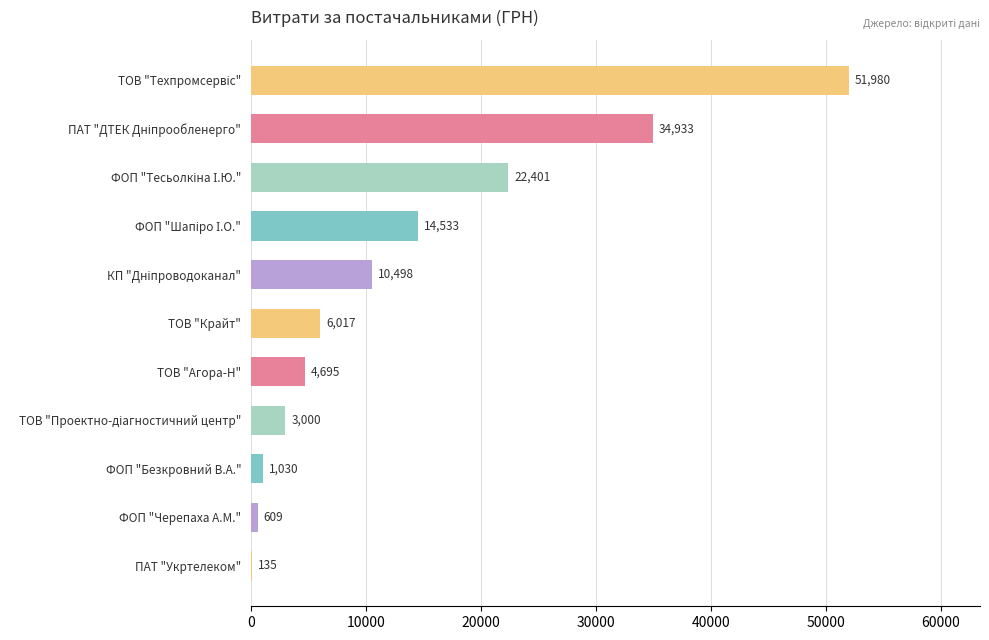

What is the ratio of the value at ТОВ "Крайт" to the value at ФОП "Безкровний В.А."?

5.8